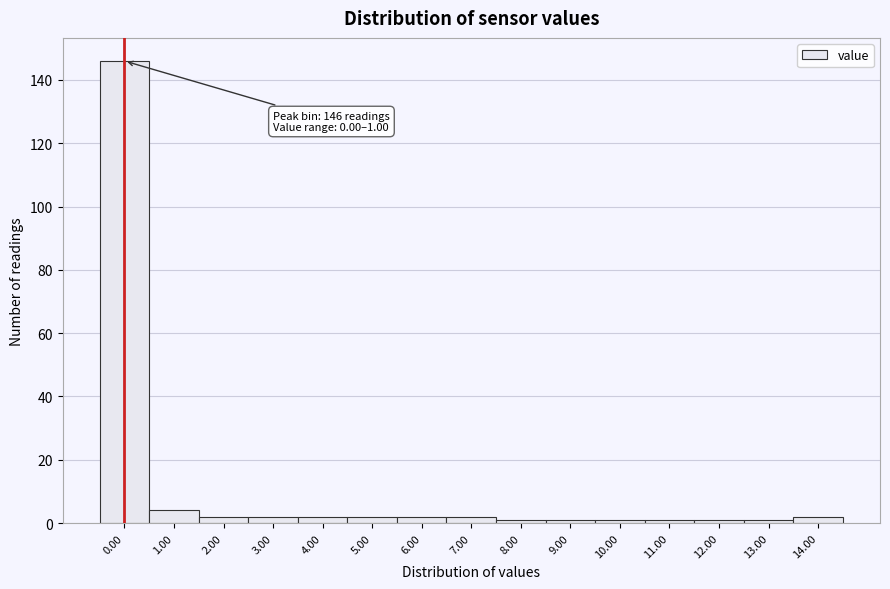

Reading left to right, what are all the values shown in this chart?

0.00=146	1.00=4	2.00=2	3.00=2	4.00=2	5.00=2	6.00=2	7.00=2	8.00=1	9.00=1	10.00=1	11.00=1	12.00=1	13.00=1	14.00=2